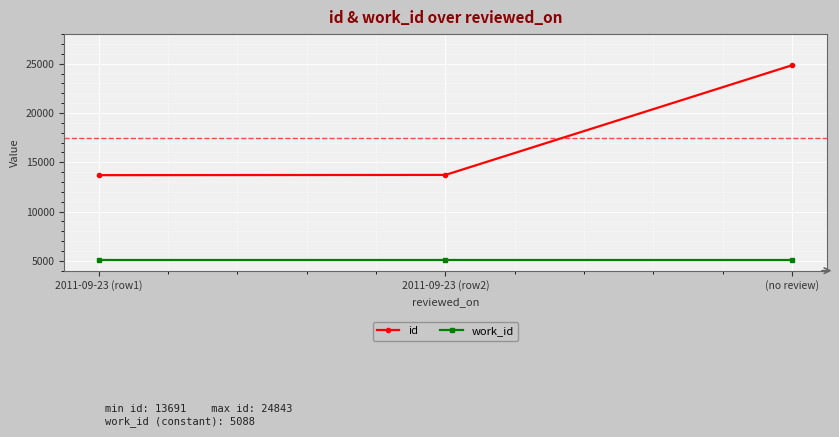

What is the spread (max minus min) of values at 2011-09-23 (row2)?

8627